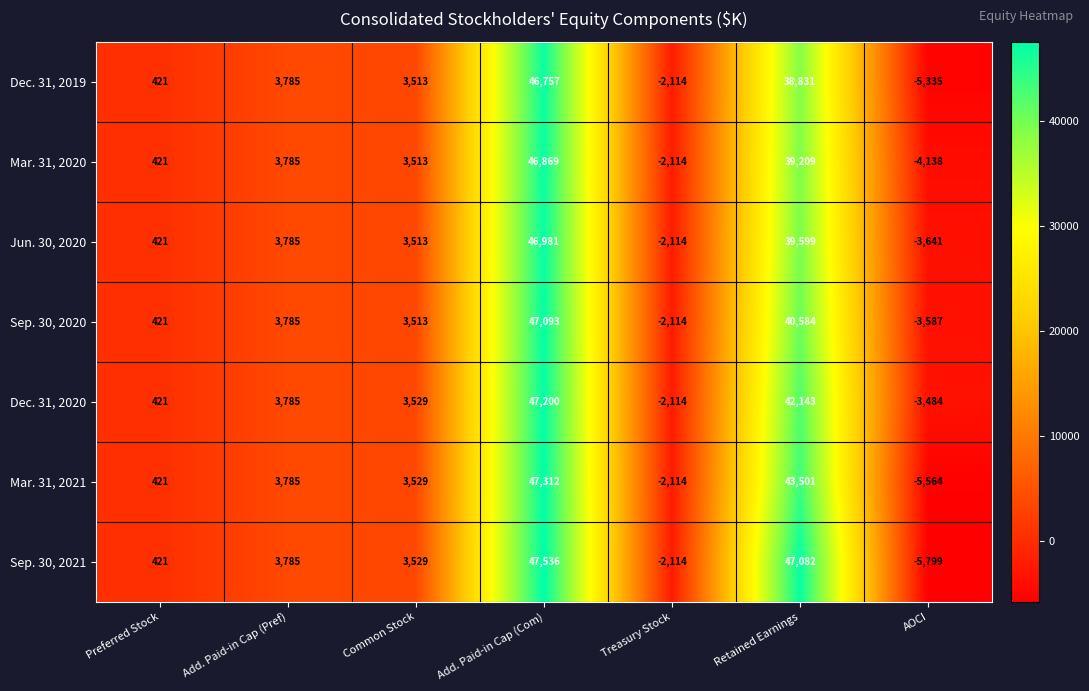

How many values in Sep. 30, 2021 are below zero?

2